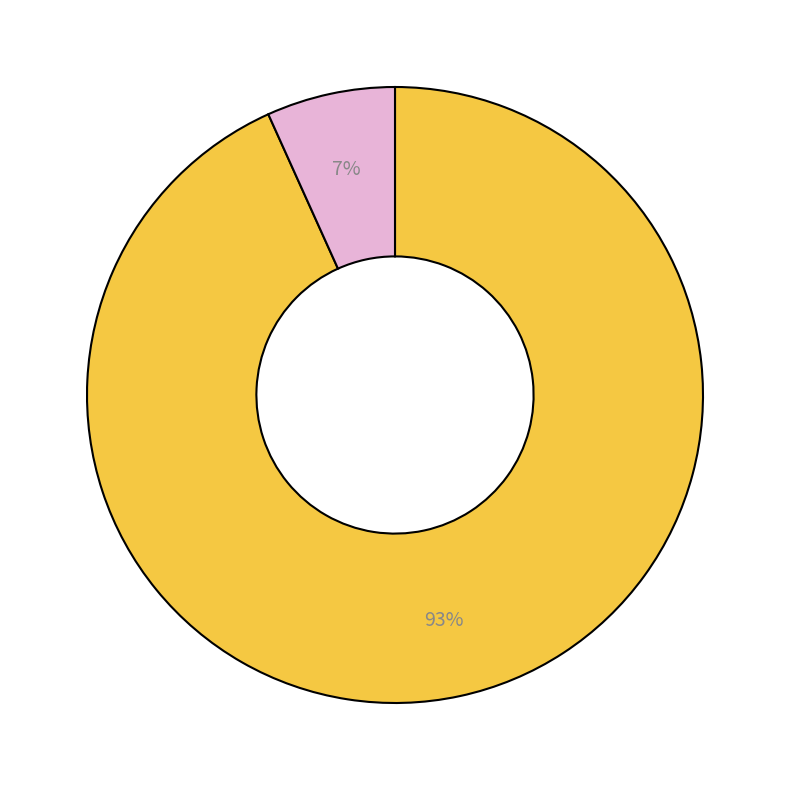

Is there any slice that represents more than half of the pie?

Yes